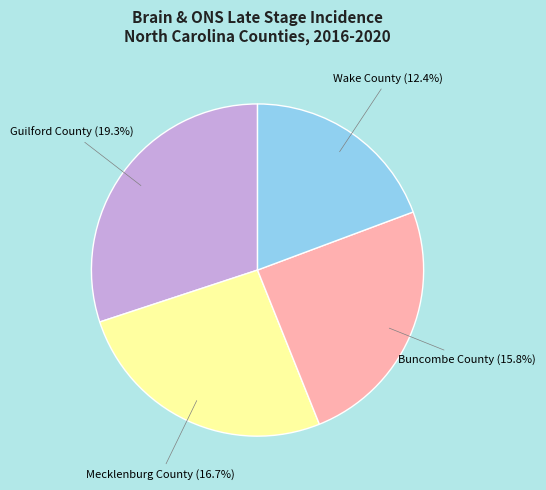

To the nearest percent, what portion does Mecklenburg County represent?

26%